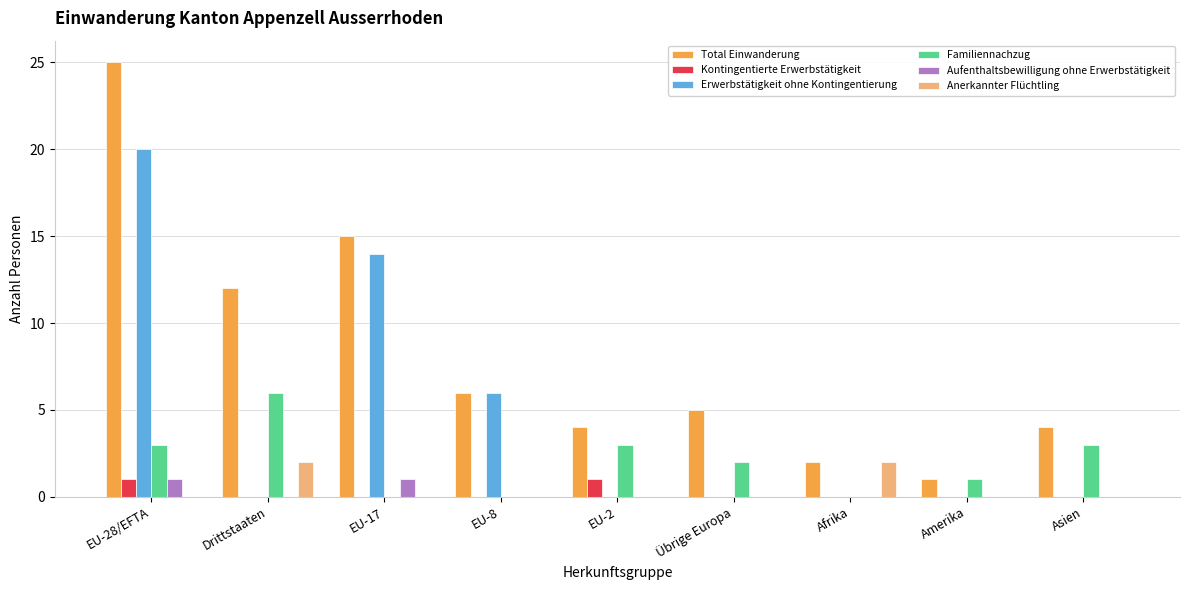

Which series has the largest total across all categories?

Total Einwanderung